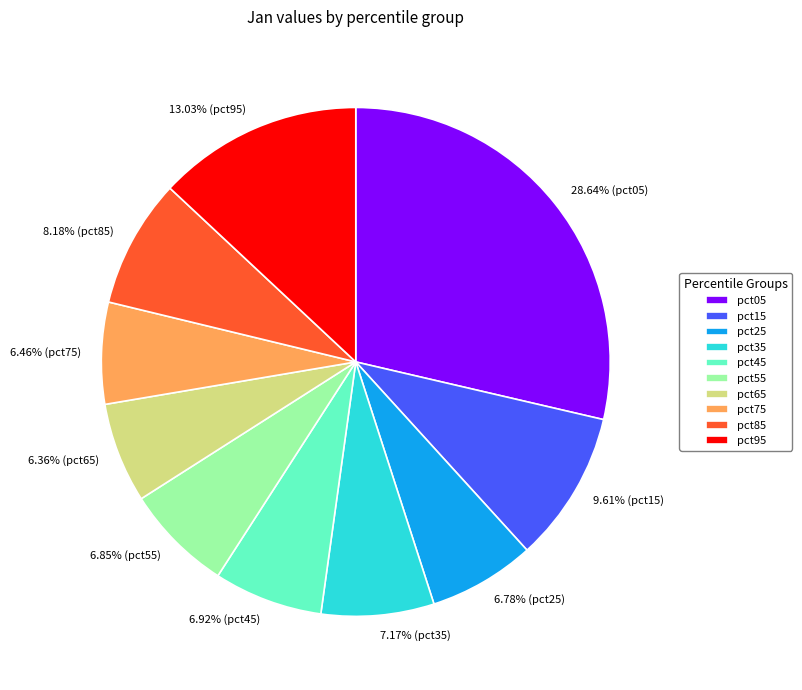

Is there a majority slice in this chart?

No